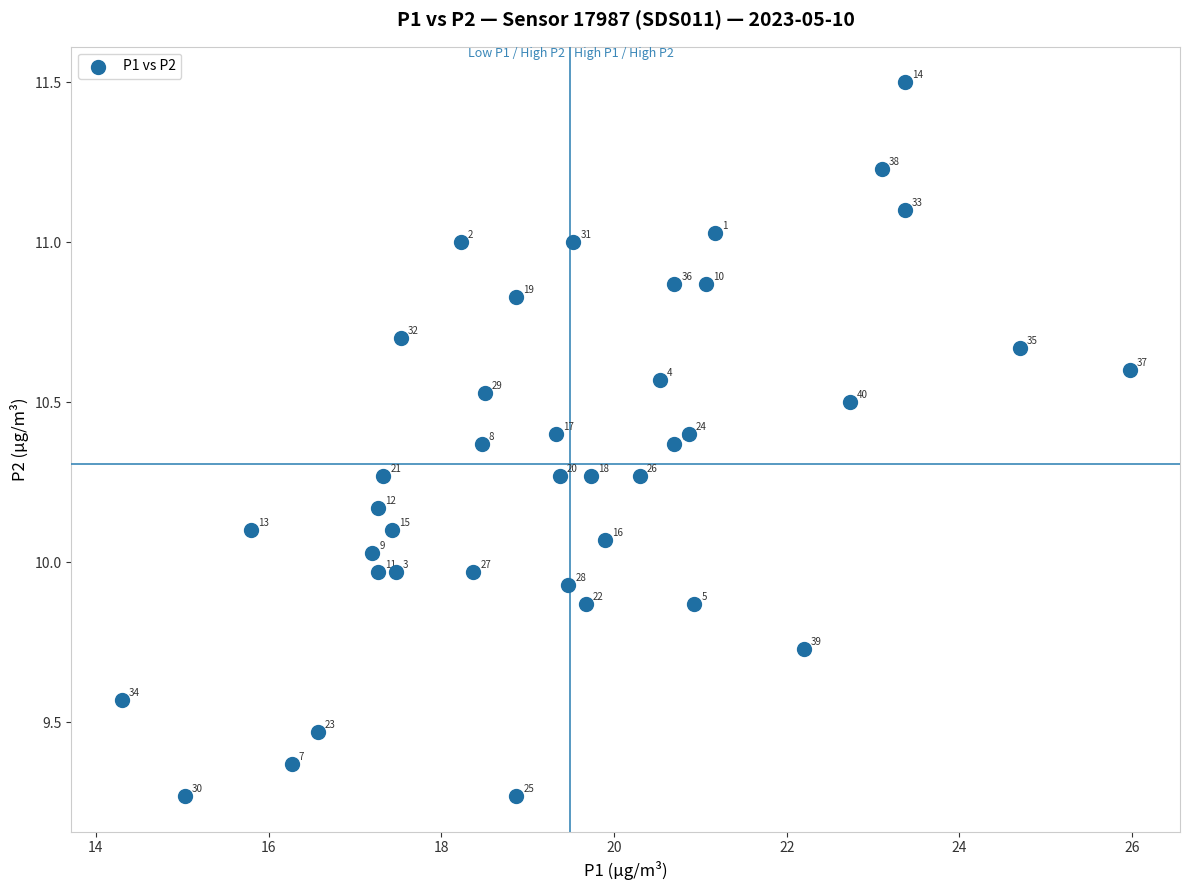

What is the range of Y values (max minus min)?

2.2